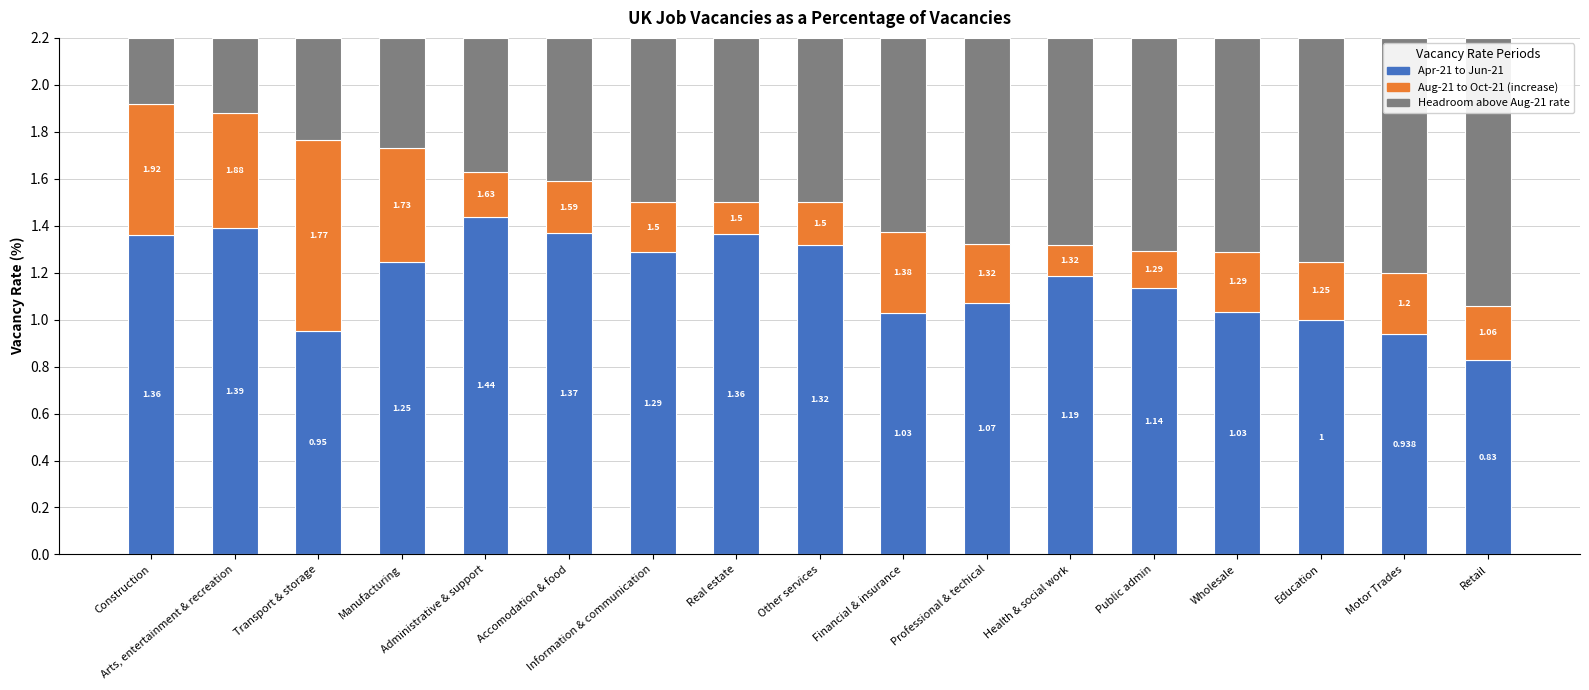

How many bars are there in total?

17